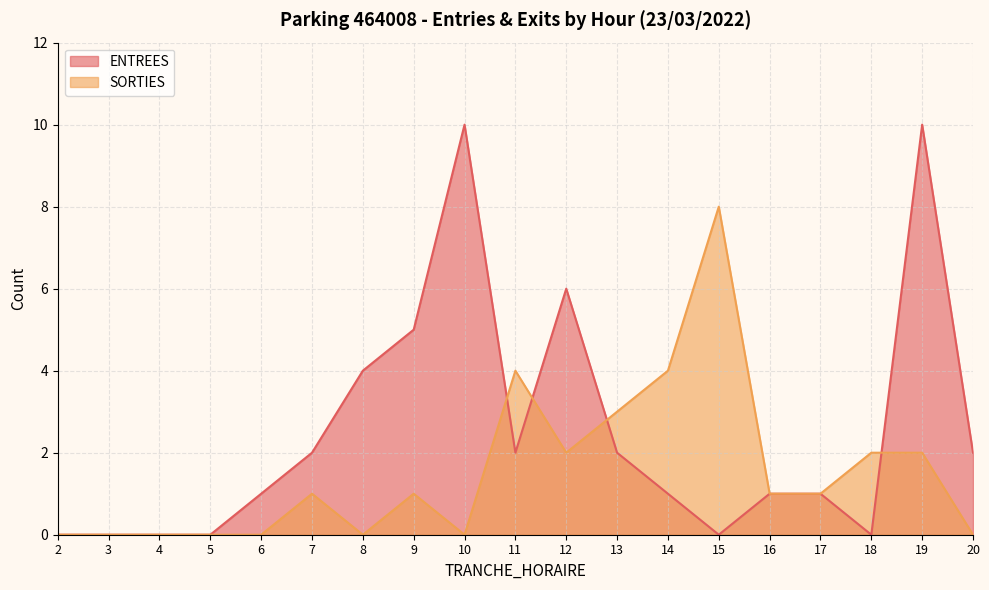

Which series changed the most between 12 and 17?

ENTREES